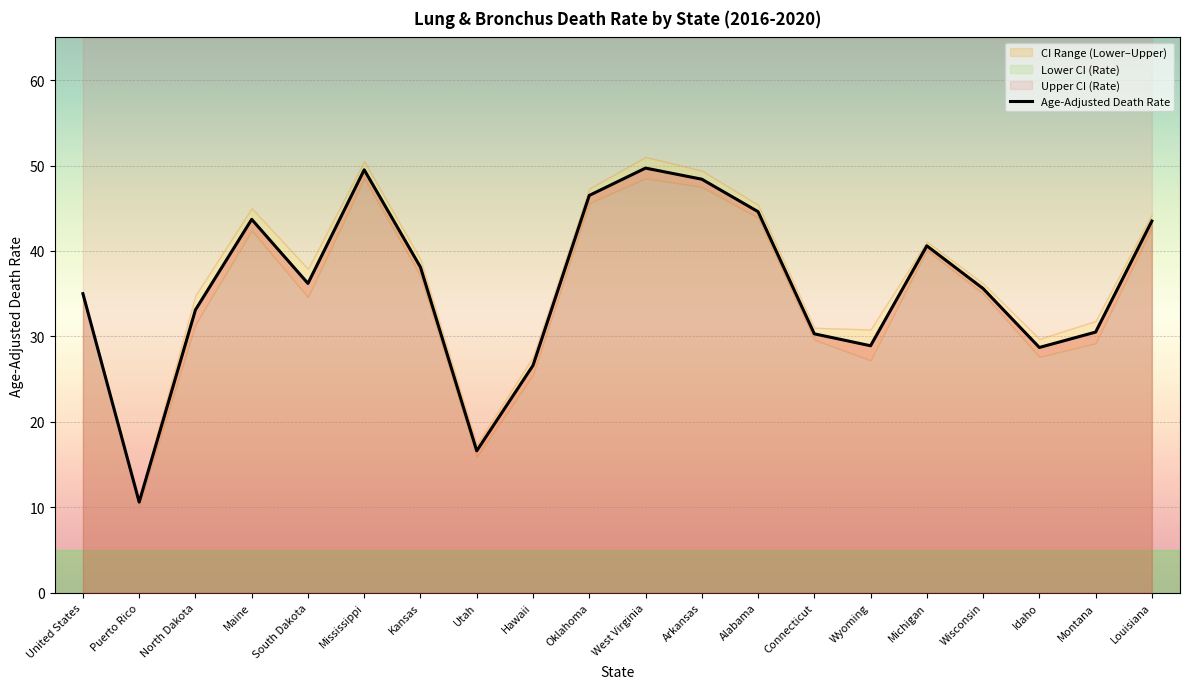

Rank the categories by value from lowest to highest.

Puerto Rico, Utah, Hawaii, Idaho, Wyoming, Connecticut, Montana, North Dakota, United States, Wisconsin, South Dakota, Kansas, Michigan, Louisiana, Maine, Alabama, Oklahoma, Arkansas, Mississippi, West Virginia